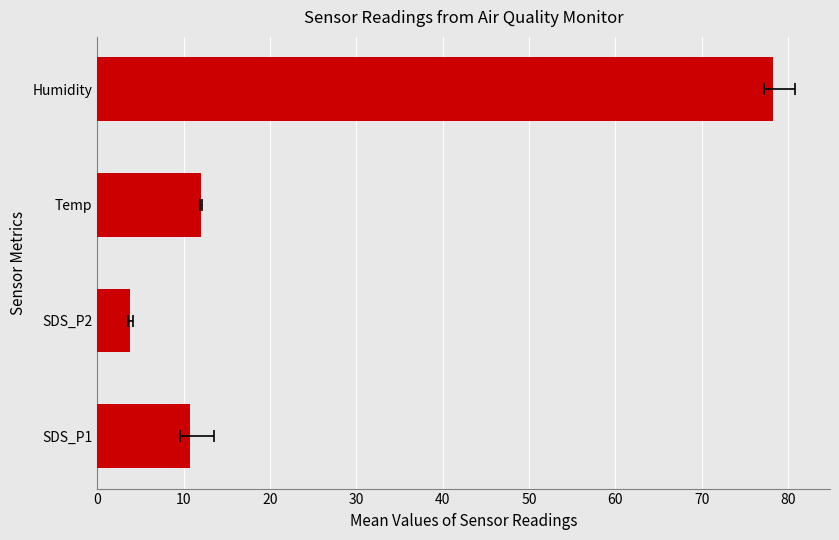

How many bars are there in total?

4